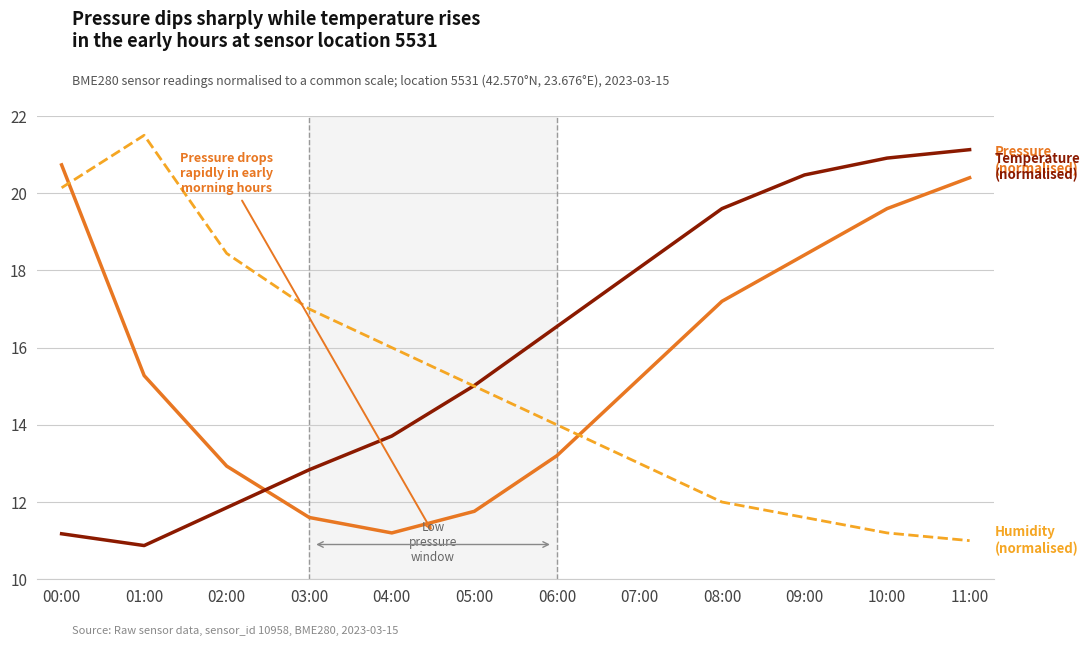

What is the minimum value shown in the chart?

10.9